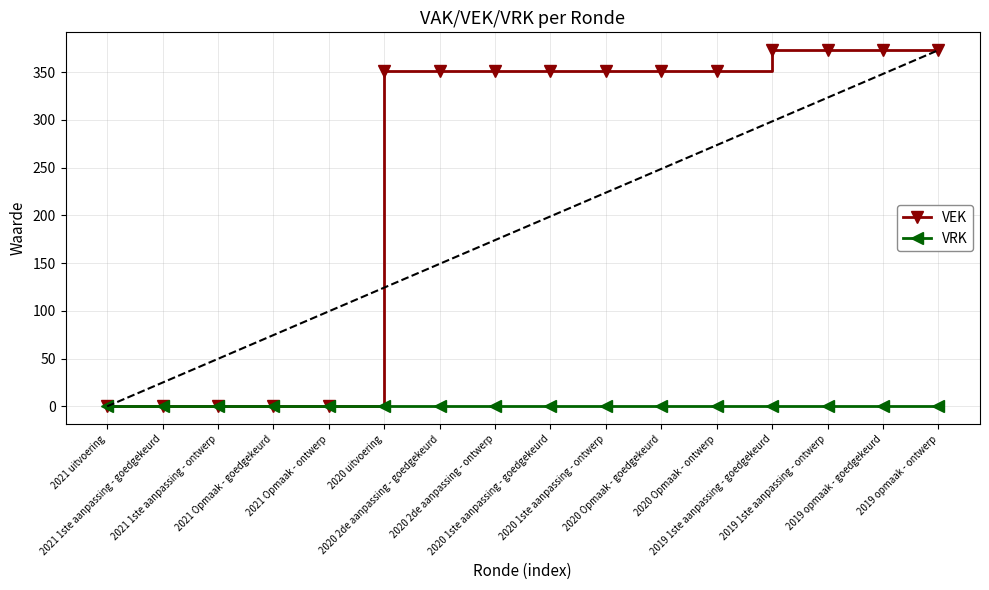

Rank the series by their maximum value, from highest to lowest.

VEK, VRK